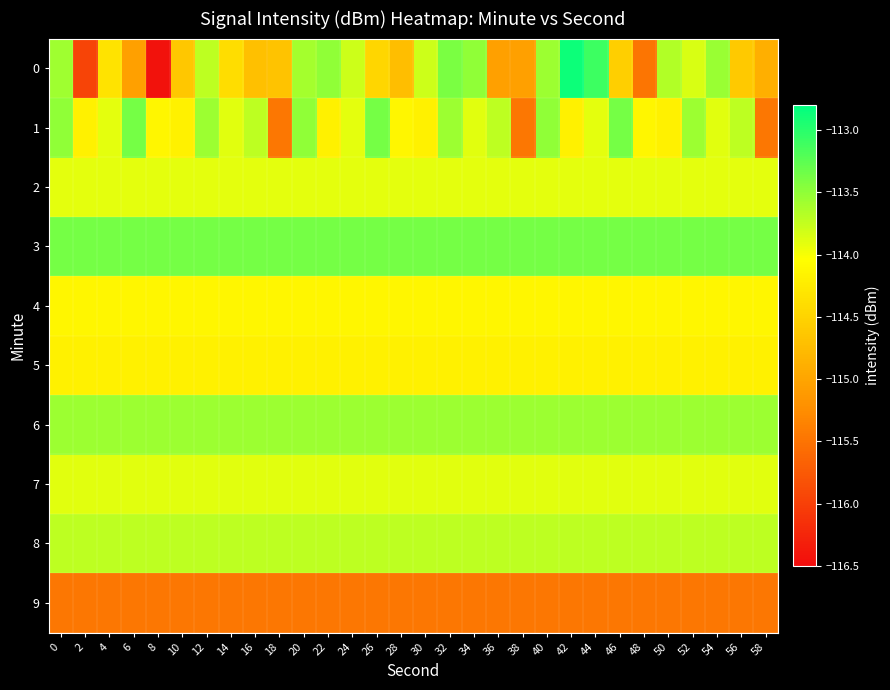

Reading left to right, list all the values displayed in this chart.

0: 0=-113.6	2=-116.0	4=-114.3	6=-115.0	8=-116.4	10=-114.6	12=-113.7	14=-114.4	16=-114.7	18=-114.7	20=-113.6	22=-113.5	24=-113.8	26=-114.5	28=-114.7	30=-113.8	32=-113.4	34=-113.5	36=-115.1	38=-115.0	40=-113.6	42=-112.9	44=-113.1	46=-114.5	48=-115.5	50=-113.7	52=-113.8	54=-113.5	56=-114.6	58=-114.9
1: 0=-113.5	2=-114.2	4=-113.9	6=-113.4	8=-114.1	10=-114.2	12=-113.6	14=-113.9	16=-113.7	18=-115.5	20=-113.5	22=-114.2	24=-113.9	26=-113.4	28=-114.1	30=-114.2	32=-113.6	34=-113.9	36=-113.7	38=-115.5	40=-113.5	42=-114.2	44=-113.9	46=-113.4	48=-114.1	50=-114.2	52=-113.6	54=-113.9	56=-113.7	58=-115.5
2: 0=-113.9	2=-113.9	4=-113.9	6=-113.9	8=-113.9	10=-113.9	12=-113.9	14=-113.9	16=-113.9	18=-113.9	20=-113.9	22=-113.9	24=-113.9	26=-113.9	28=-113.9	30=-113.9	32=-113.9	34=-113.9	36=-113.9	38=-113.9	40=-113.9	42=-113.9	44=-113.9	46=-113.9	48=-113.9	50=-113.9	52=-113.9	54=-113.9	56=-113.9	58=-113.9
3: 0=-113.4	2=-113.4	4=-113.4	6=-113.4	8=-113.4	10=-113.4	12=-113.4	14=-113.4	16=-113.4	18=-113.4	20=-113.4	22=-113.4	24=-113.4	26=-113.4	28=-113.4	30=-113.4	32=-113.4	34=-113.4	36=-113.4	38=-113.4	40=-113.4	42=-113.4	44=-113.4	46=-113.4	48=-113.4	50=-113.4	52=-113.4	54=-113.4	56=-113.4	58=-113.4
4: 0=-114.1	2=-114.1	4=-114.1	6=-114.1	8=-114.1	10=-114.1	12=-114.1	14=-114.1	16=-114.1	18=-114.1	20=-114.1	22=-114.1	24=-114.1	26=-114.1	28=-114.1	30=-114.1	32=-114.1	34=-114.1	36=-114.1	38=-114.1	40=-114.1	42=-114.1	44=-114.1	46=-114.1	48=-114.1	50=-114.1	52=-114.1	54=-114.1	56=-114.1	58=-114.1
5: 0=-114.2	2=-114.2	4=-114.2	6=-114.2	8=-114.2	10=-114.2	12=-114.2	14=-114.2	16=-114.2	18=-114.2	20=-114.2	22=-114.2	24=-114.2	26=-114.2	28=-114.2	30=-114.2	32=-114.2	34=-114.2	36=-114.2	38=-114.2	40=-114.2	42=-114.2	44=-114.2	46=-114.2	48=-114.2	50=-114.2	52=-114.2	54=-114.2	56=-114.2	58=-114.2
6: 0=-113.6	2=-113.6	4=-113.6	6=-113.6	8=-113.6	10=-113.6	12=-113.6	14=-113.6	16=-113.6	18=-113.6	20=-113.6	22=-113.6	24=-113.6	26=-113.6	28=-113.6	30=-113.6	32=-113.6	34=-113.6	36=-113.6	38=-113.6	40=-113.6	42=-113.6	44=-113.6	46=-113.6	48=-113.6	50=-113.6	52=-113.6	54=-113.6	56=-113.6	58=-113.6
7: 0=-113.9	2=-113.9	4=-113.9	6=-113.9	8=-113.9	10=-113.9	12=-113.9	14=-113.9	16=-113.9	18=-113.9	20=-113.9	22=-113.9	24=-113.9	26=-113.9	28=-113.9	30=-113.9	32=-113.9	34=-113.9	36=-113.9	38=-113.9	40=-113.9	42=-113.9	44=-113.9	46=-113.9	48=-113.9	50=-113.9	52=-113.9	54=-113.9	56=-113.9	58=-113.9
8: 0=-113.7	2=-113.7	4=-113.7	6=-113.7	8=-113.7	10=-113.7	12=-113.7	14=-113.7	16=-113.7	18=-113.7	20=-113.7	22=-113.7	24=-113.7	26=-113.7	28=-113.7	30=-113.7	32=-113.7	34=-113.7	36=-113.7	38=-113.7	40=-113.7	42=-113.7	44=-113.7	46=-113.7	48=-113.7	50=-113.7	52=-113.7	54=-113.7	56=-113.7	58=-113.7
9: 0=-115.5	2=-115.5	4=-115.5	6=-115.5	8=-115.5	10=-115.5	12=-115.5	14=-115.5	16=-115.5	18=-115.5	20=-115.5	22=-115.5	24=-115.5	26=-115.5	28=-115.5	30=-115.5	32=-115.5	34=-115.5	36=-115.5	38=-115.5	40=-115.5	42=-115.5	44=-115.5	46=-115.5	48=-115.5	50=-115.5	52=-115.5	54=-115.5	56=-115.5	58=-115.5